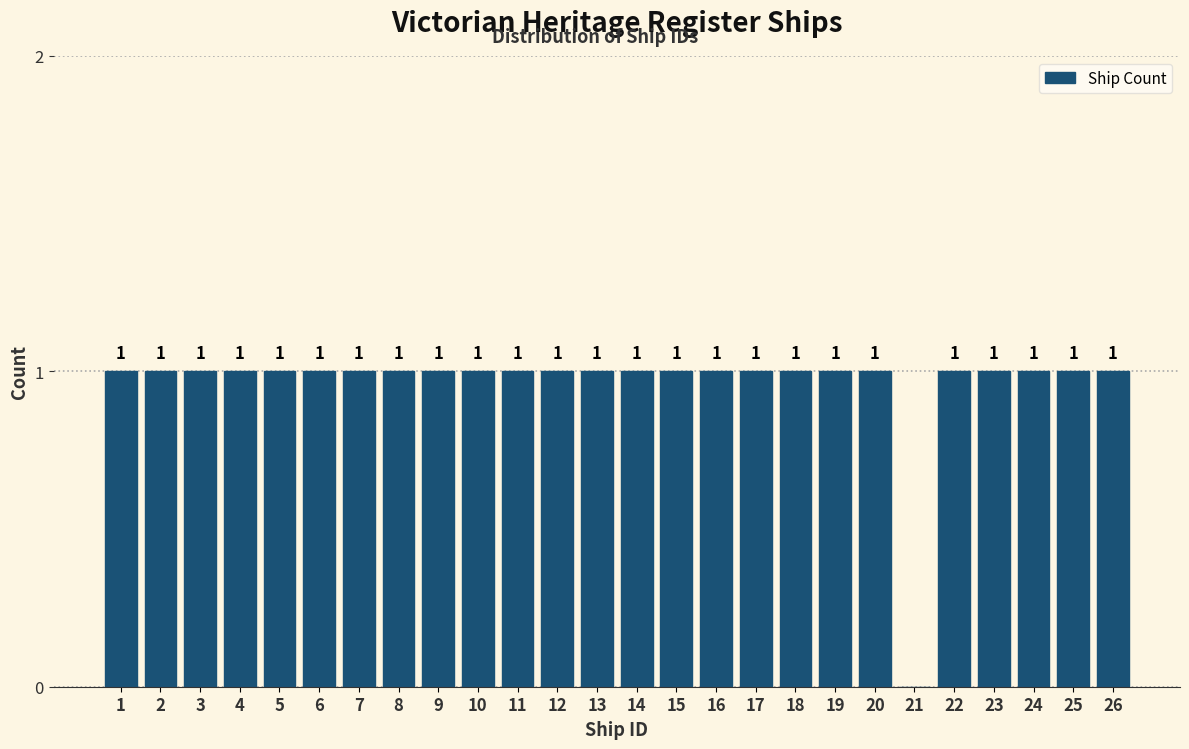

Reading right to left, extract all data points from this chart.

26=1	25=1	24=1	23=1	22=1	21=0	20=1	19=1	18=1	17=1	16=1	15=1	14=1	13=1	12=1	11=1	10=1	9=1	8=1	7=1	6=1	5=1	4=1	3=1	2=1	1=1